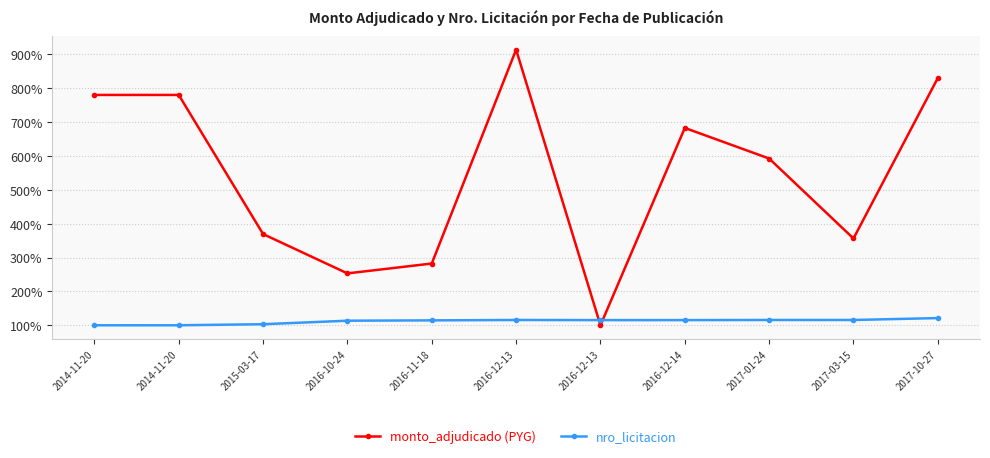

Which series has the largest total across all categories?

monto_adjudicado (PYG)